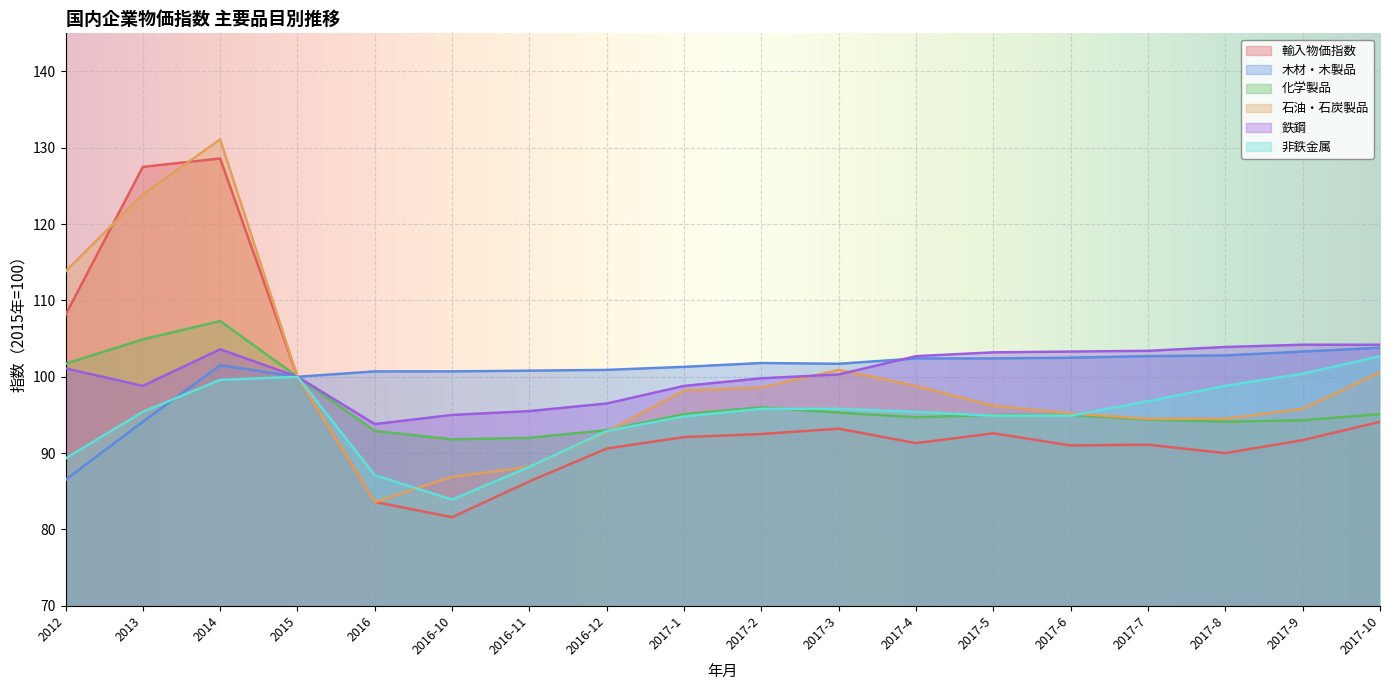

How many lines are shown in the chart?

6